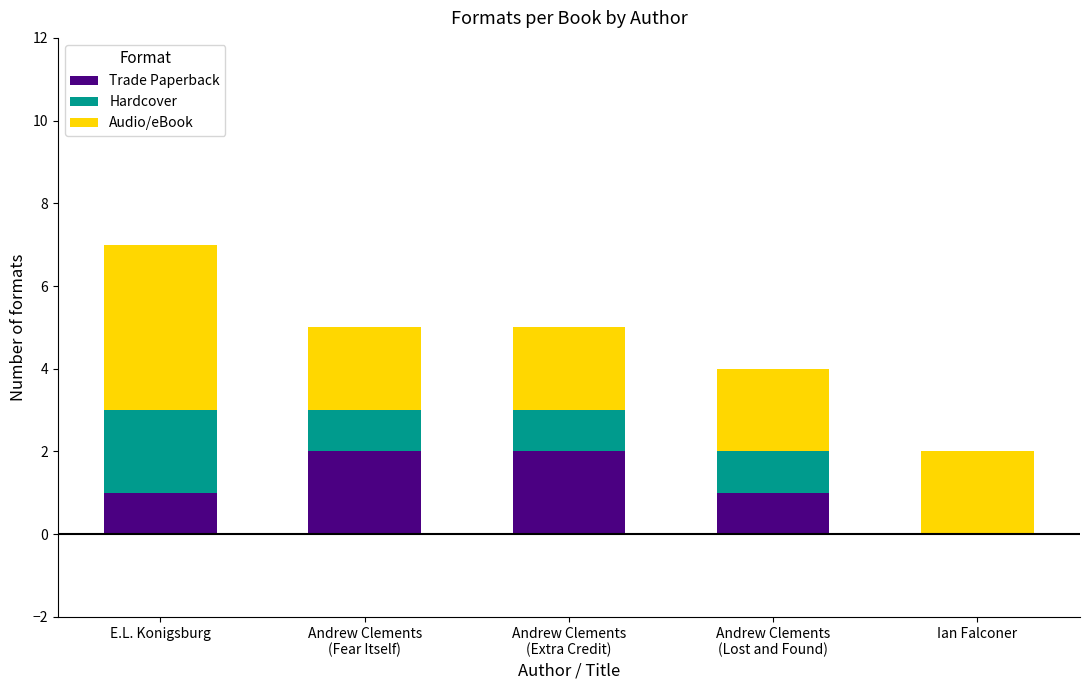

The Trade Paperback series shows 1 at E.L. Konigsburg. True or false?

True